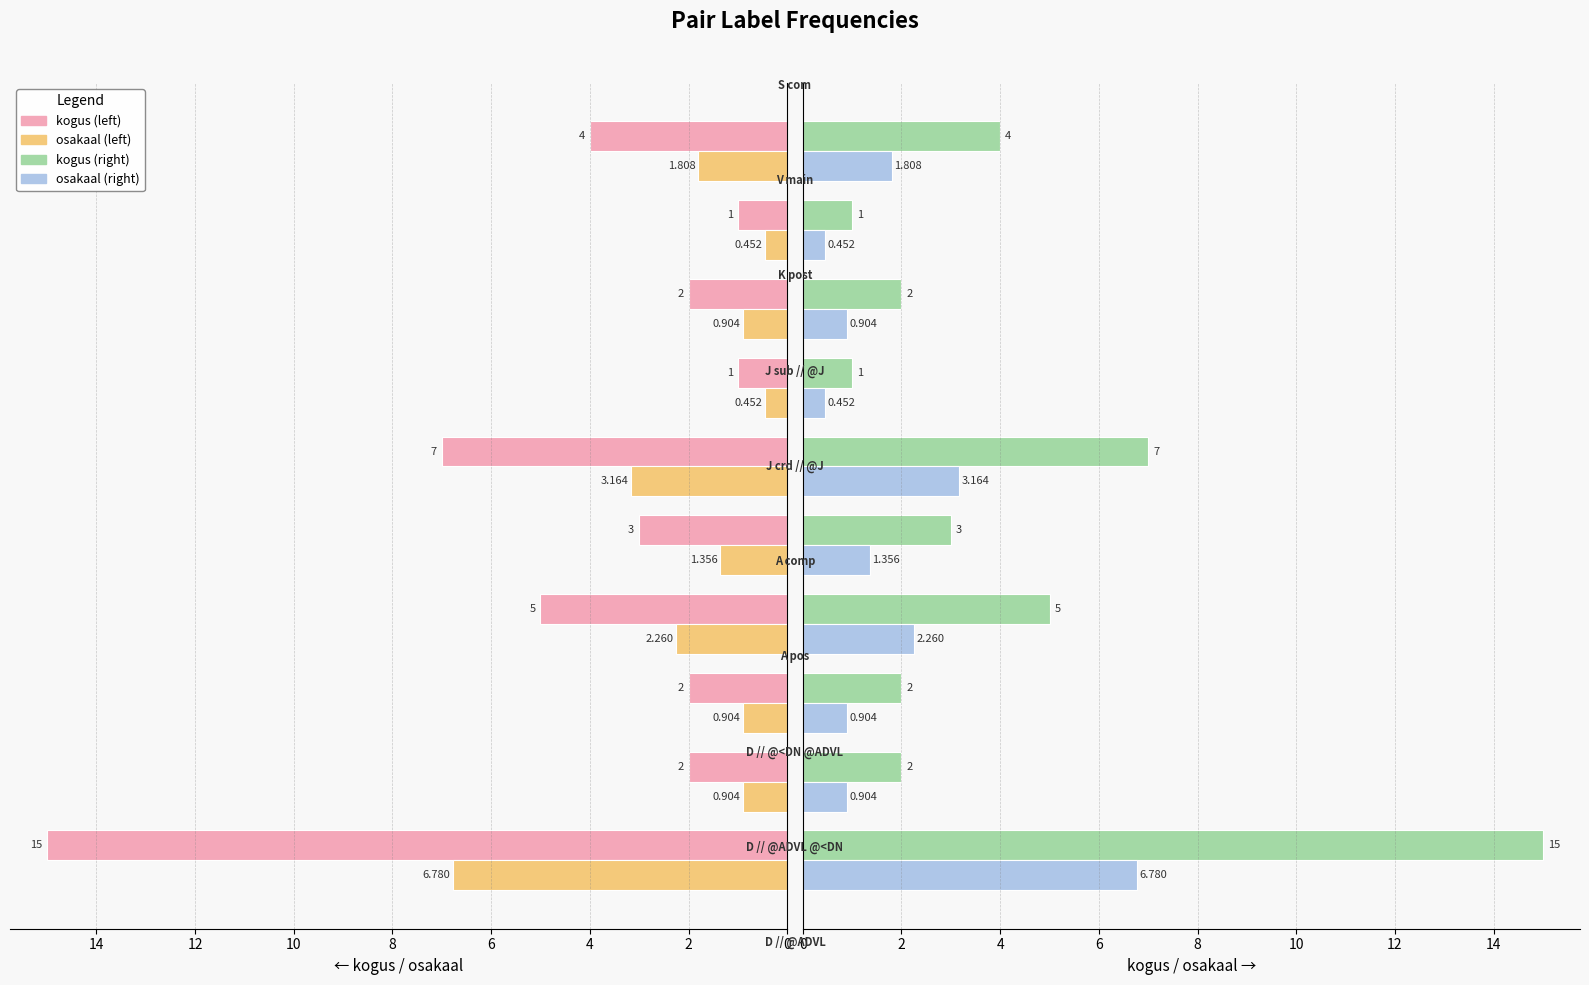

What is the average value of the osakaal series?

1.9